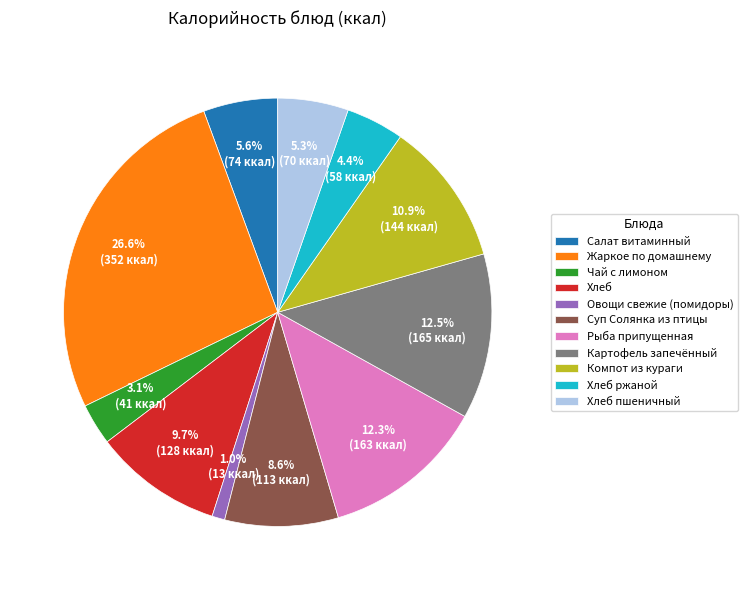

Count the number of slices in the pie.

11